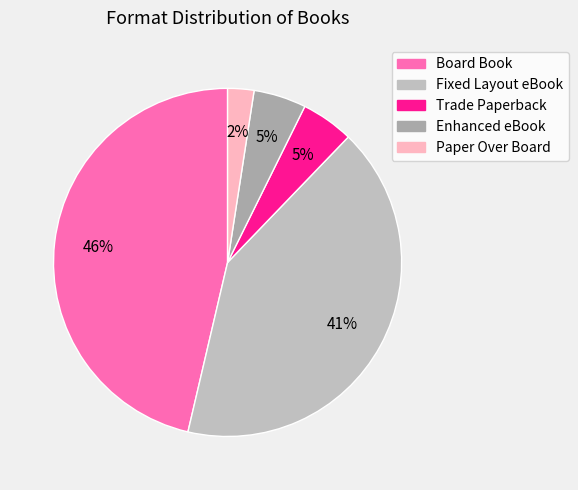

The Enhanced eBook slice represents 12% of the pie. True or false?

False